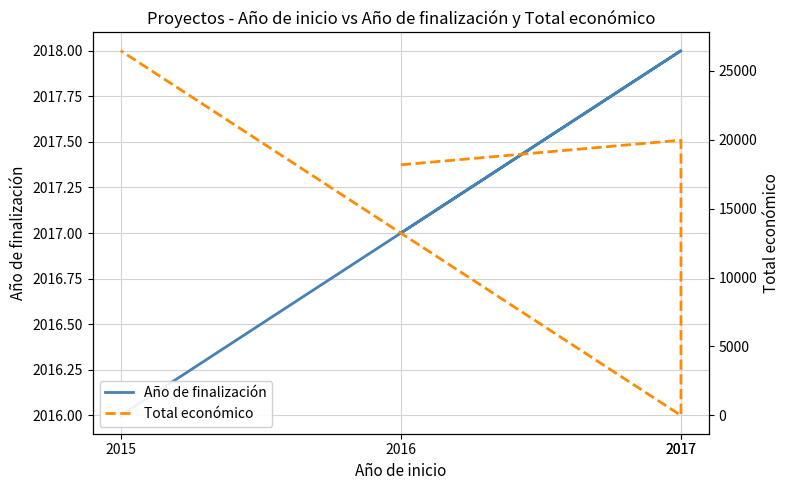

Is the value of Año de finalización at 2017 greater than the value of Total económico at 2015?

No